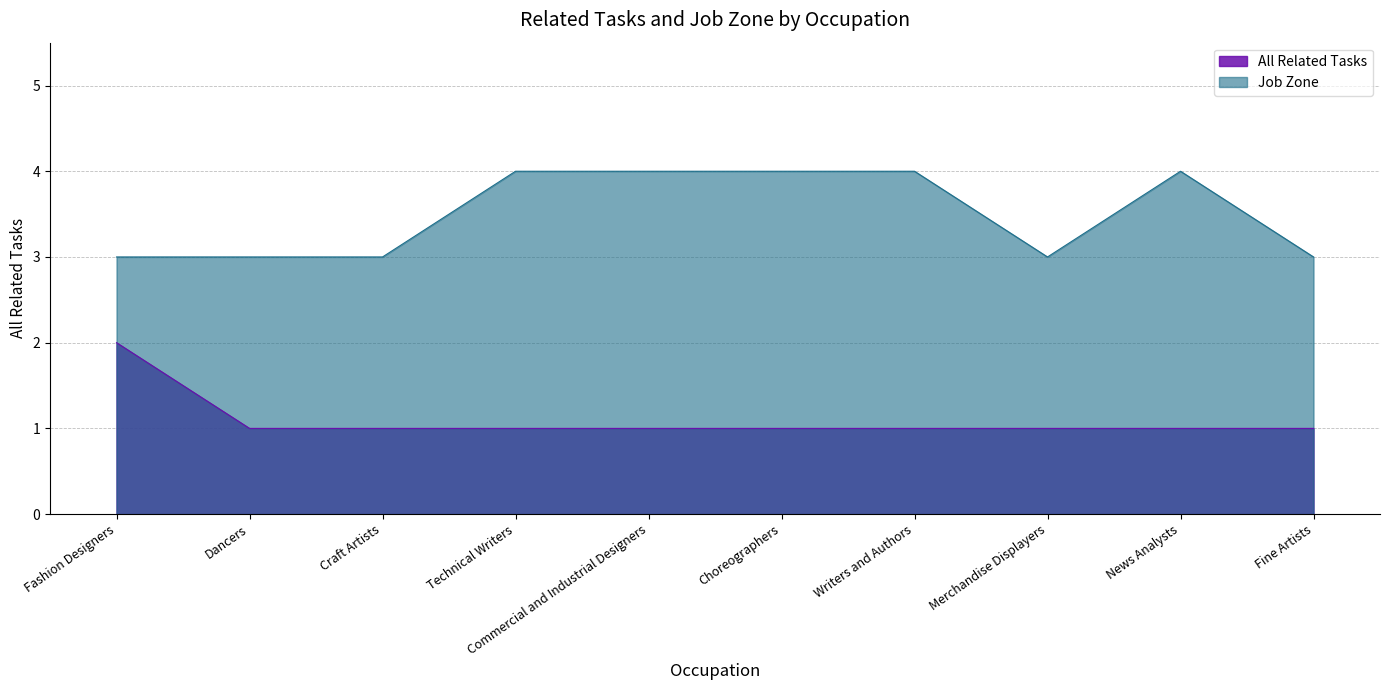

True or false: Job Zone and All Related Tasks cross at least once.

False